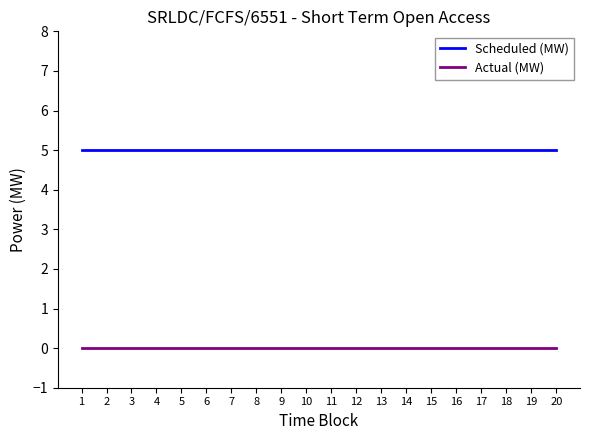

Is this an area chart (filled region under the line)?

No